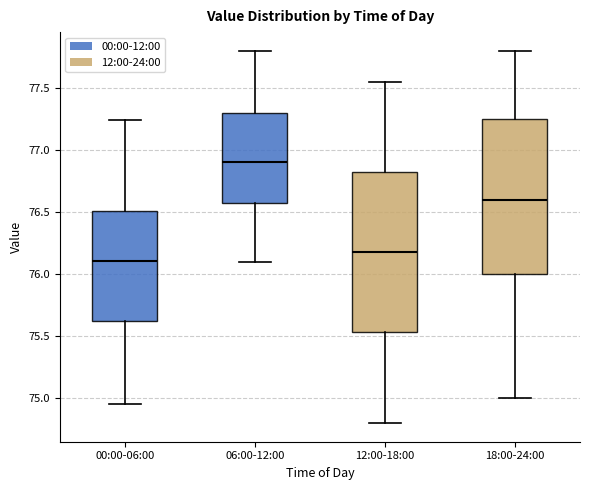

Where does the median line of the box for 18:00-24:00 sit on the y-axis? The values are not printed on the chart, so give them approximately, as read against the axis.

76.60